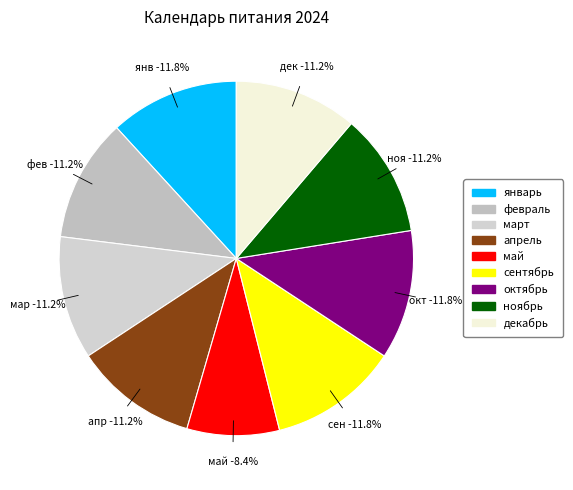

Is there any slice that represents more than half of the pie?

No